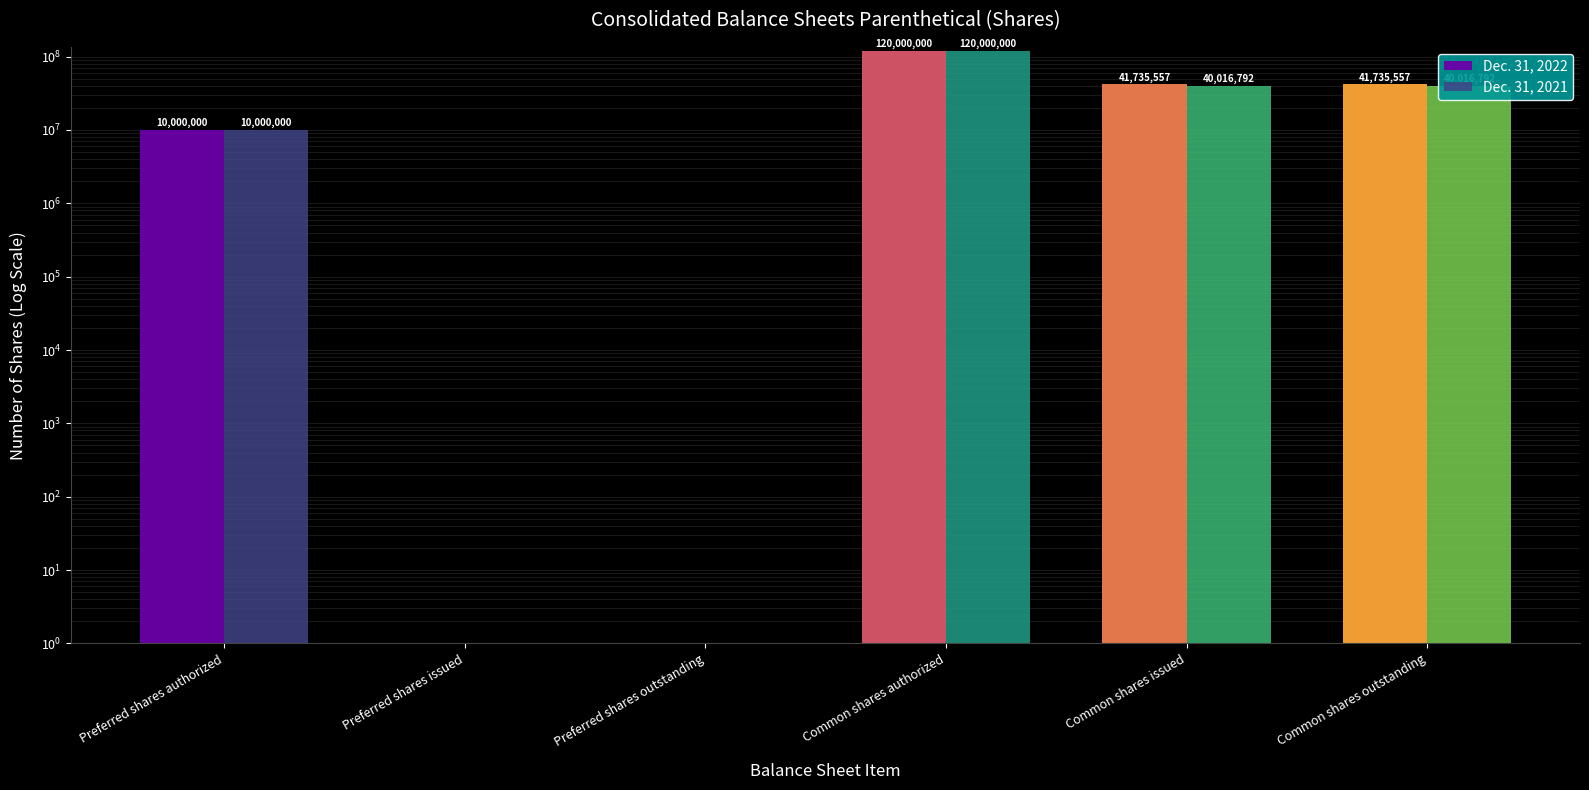

At which category is the sum across all series the highest?

Common shares authorized